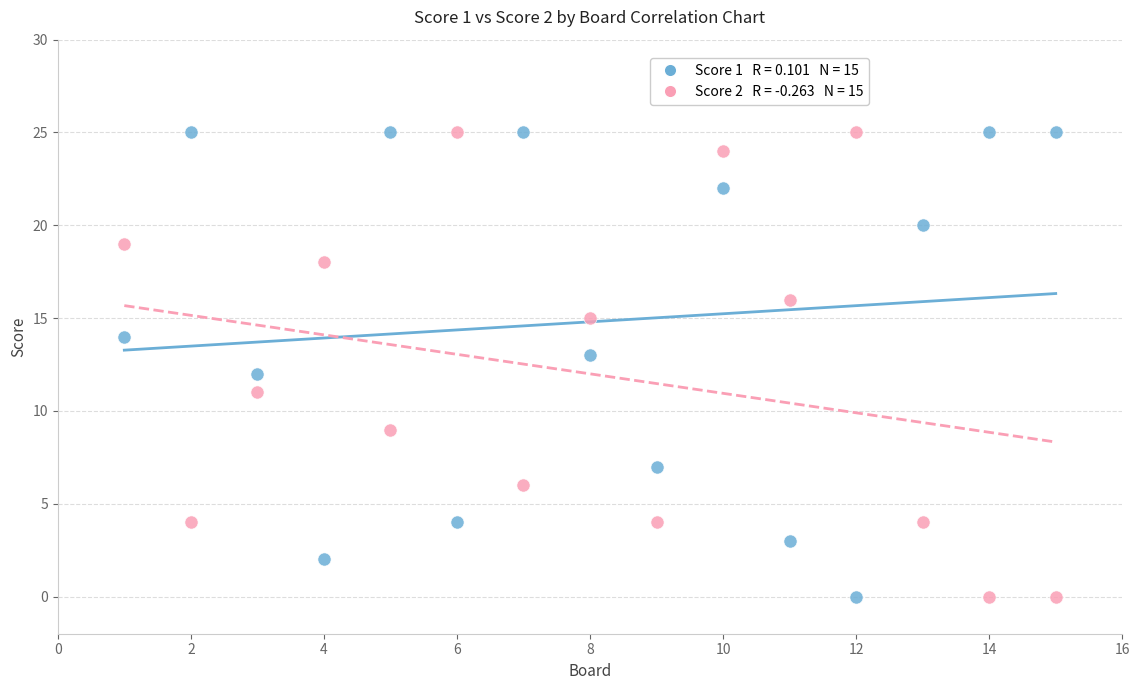

Across all data points, what is the range of Y values (max minus min)?

25